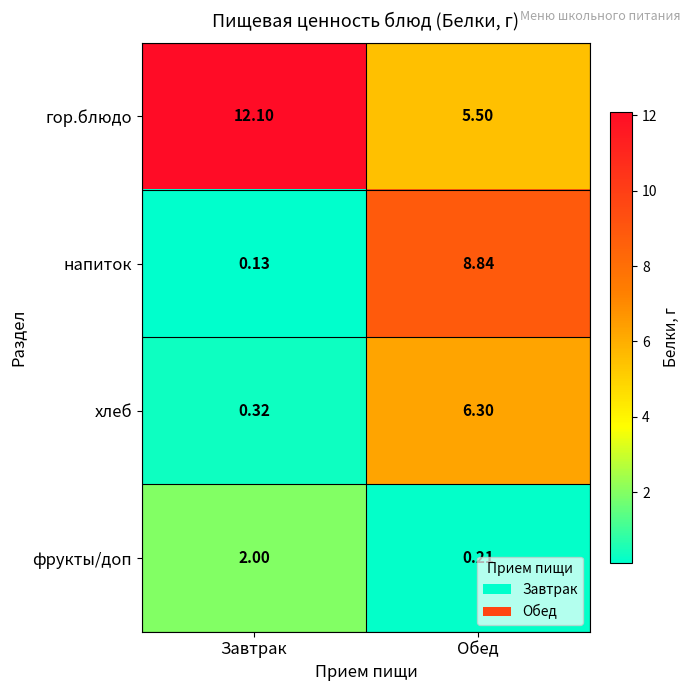

At which category does the chart reach its peak across all series?

Завтрак